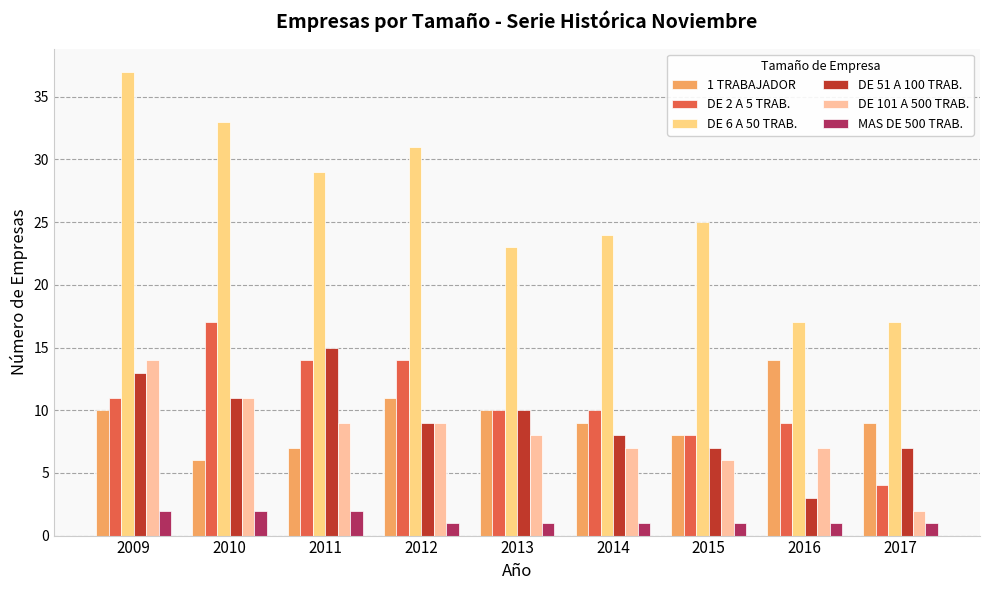

Which category has the lowest value in the DE 2 A 5 TRAB. series?

2017